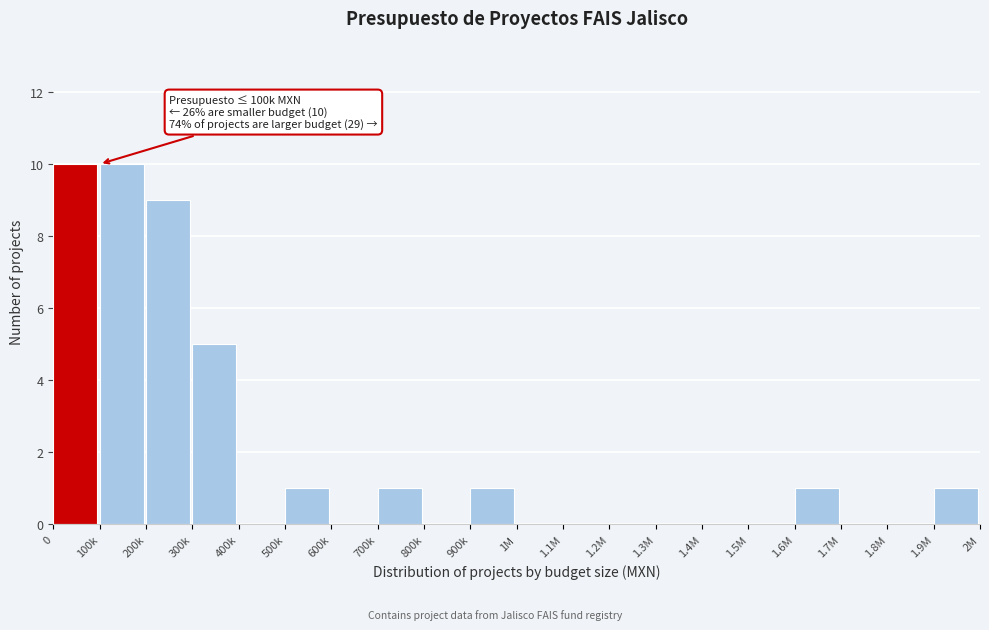

Reading left to right, what are all the values shown in this chart?

0=10	100k=10	200k=9	300k=5	400k=0	500k=1	600k=0	700k=1	800k=0	900k=1	1M=0	1.1M=0	1.2M=0	1.3M=0	1.4M=0	1.5M=0	1.6M=1	1.7M=0	1.8M=0	1.9M=1